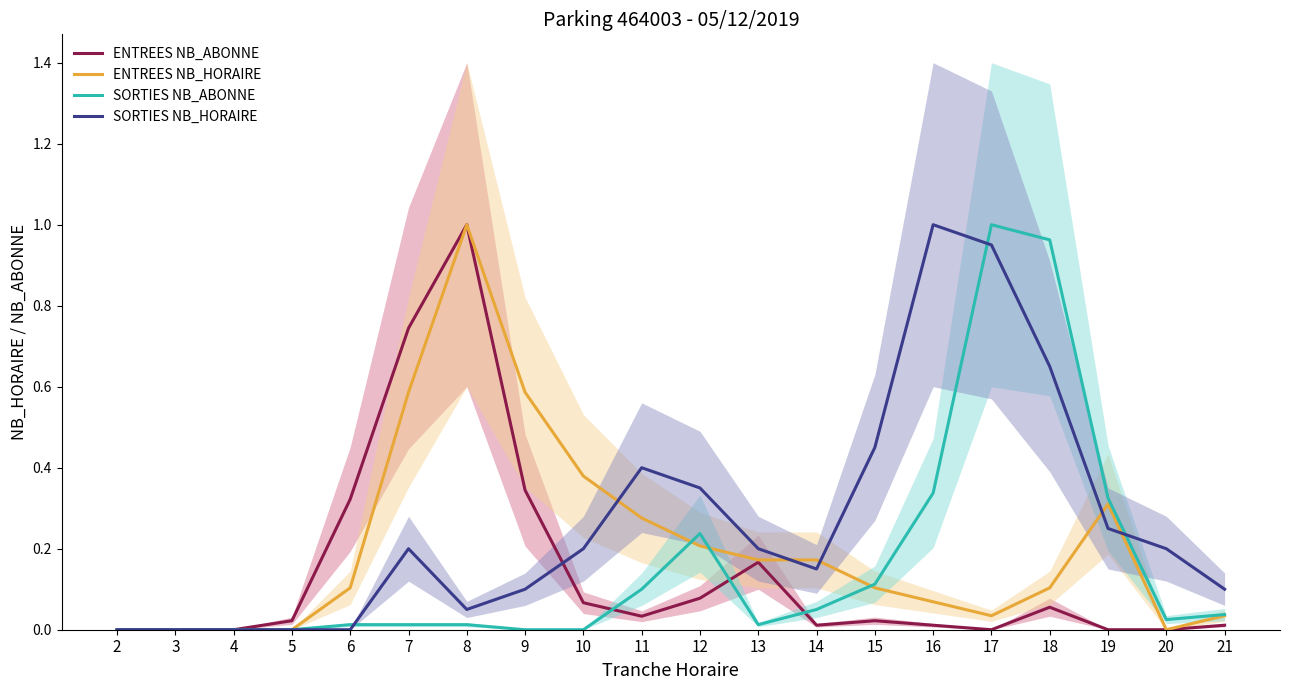

Which series ends up on top after the final intersection of SORTIES NB_ABONNE and SORTIES NB_HORAIRE?

SORTIES NB_HORAIRE